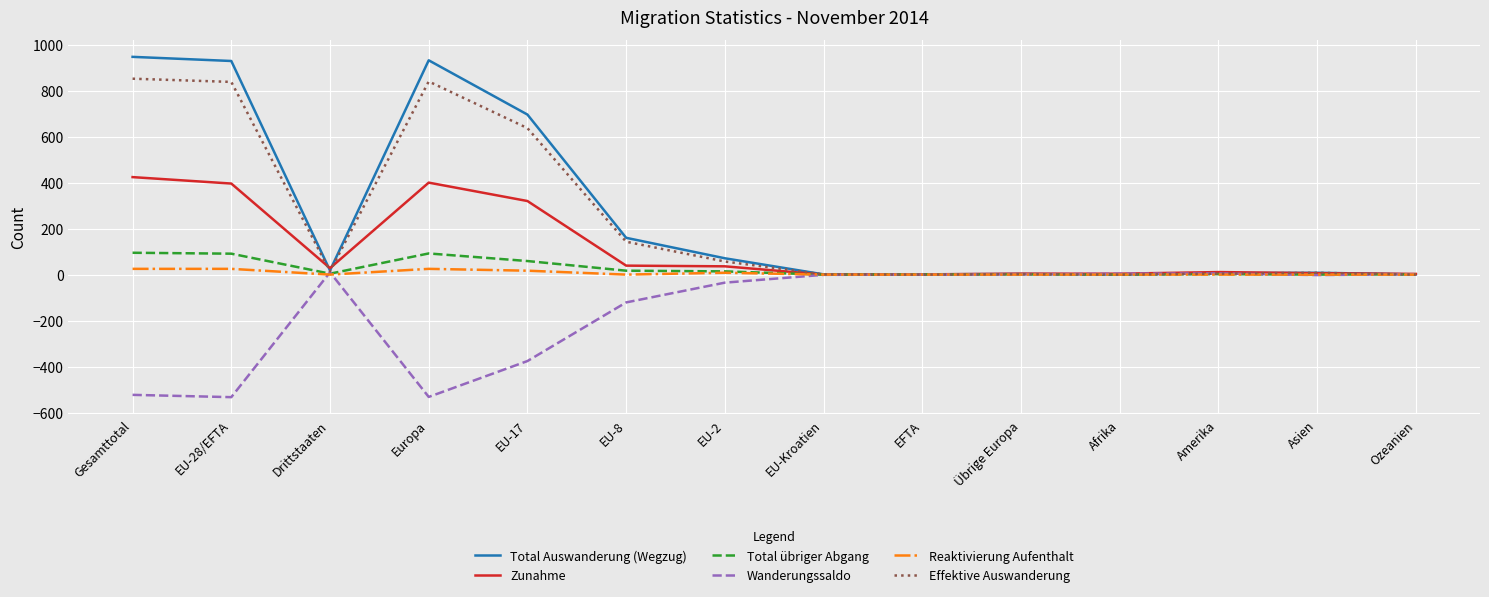

Is it true that Total übriger Abgang equals 95 at Gesamttotal?

True